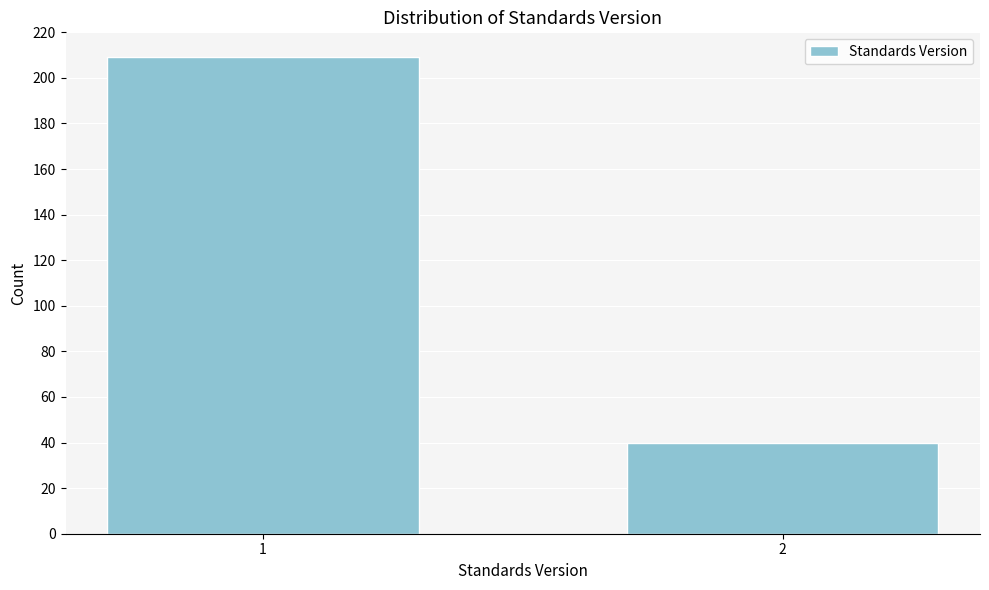

Reading left to right, transcribe all the data shown in this chart.

1=209	2=40